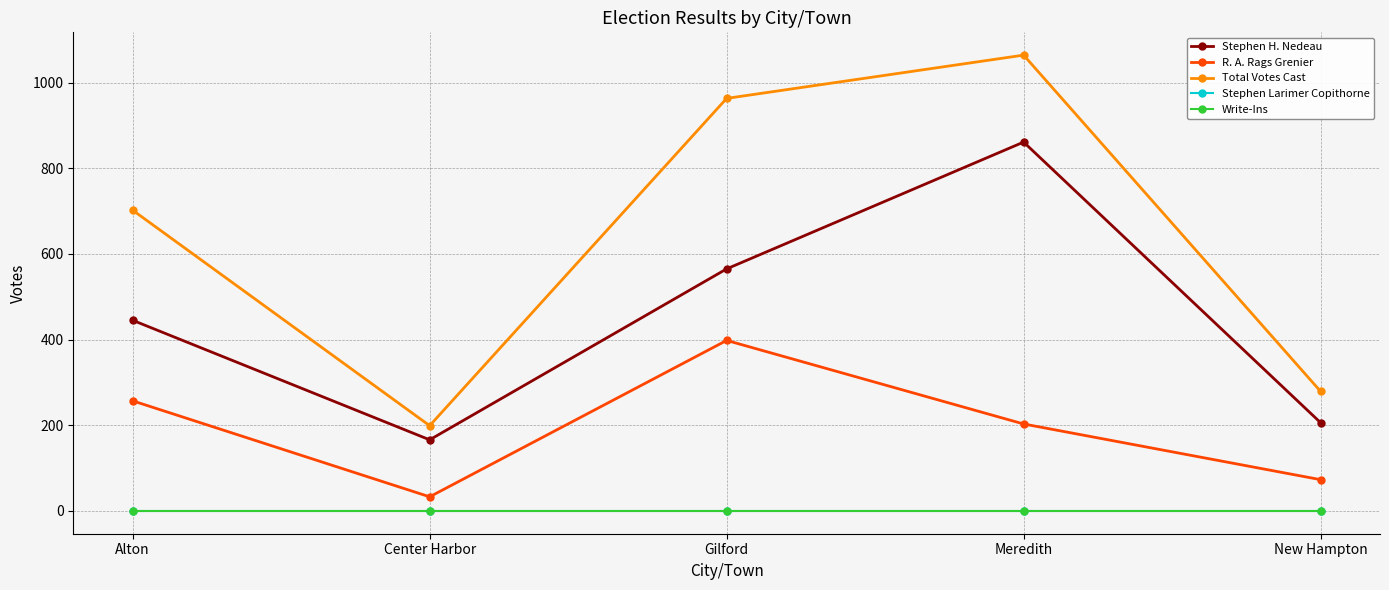

Does the chart have visible grid lines?

Yes